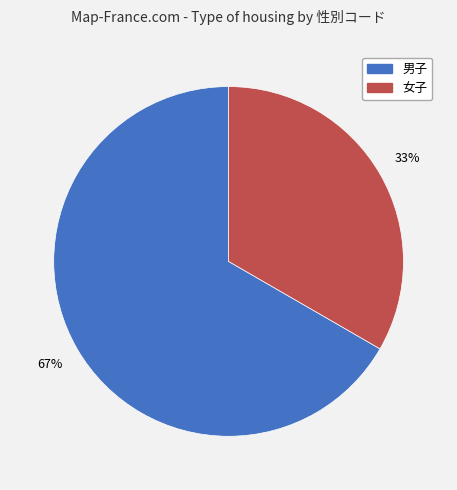

To the nearest percent, what portion does 男子 represent?

67%